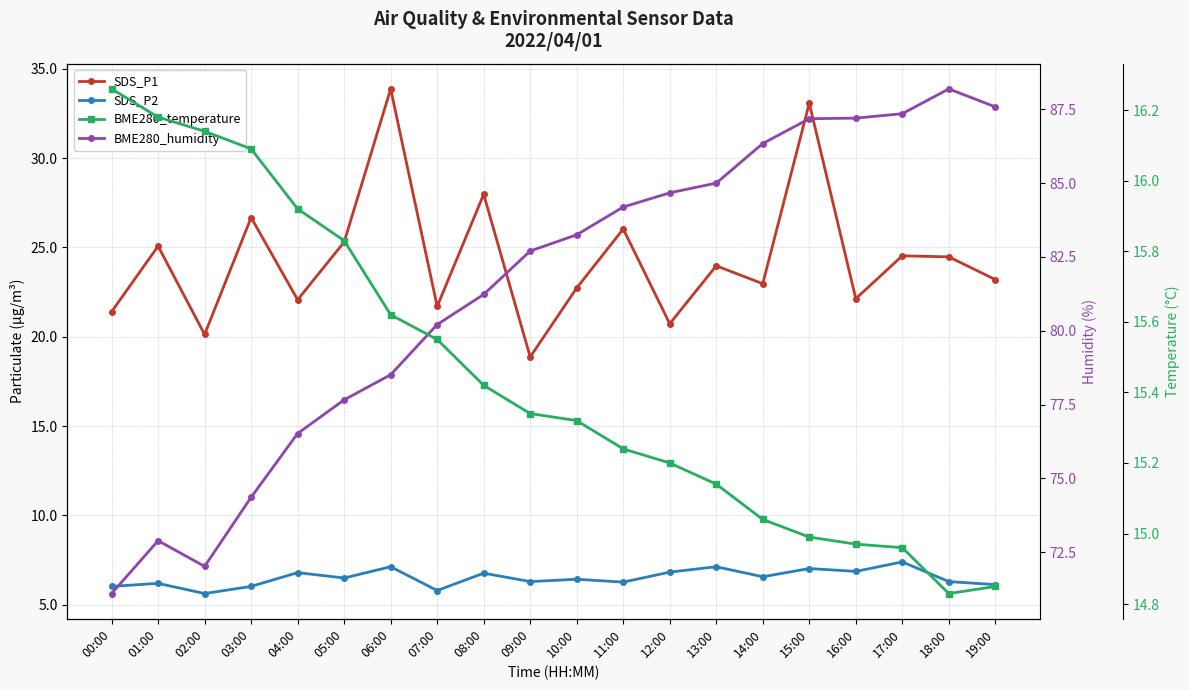

Rank the categories by SDS_P1 value from highest to lowest.

06:00, 15:00, 08:00, 03:00, 11:00, 05:00, 01:00, 17:00, 18:00, 13:00, 19:00, 14:00, 10:00, 16:00, 04:00, 07:00, 00:00, 12:00, 02:00, 09:00